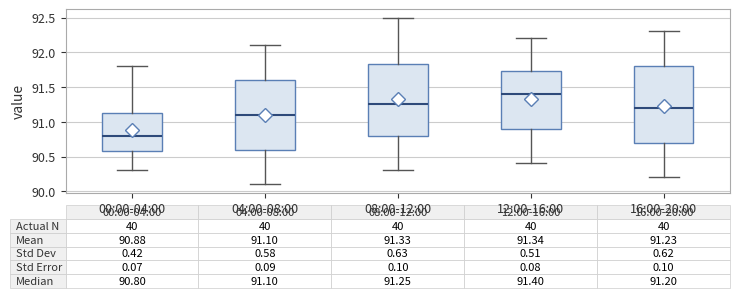

Which box has the highest median line?

12:00-16:00